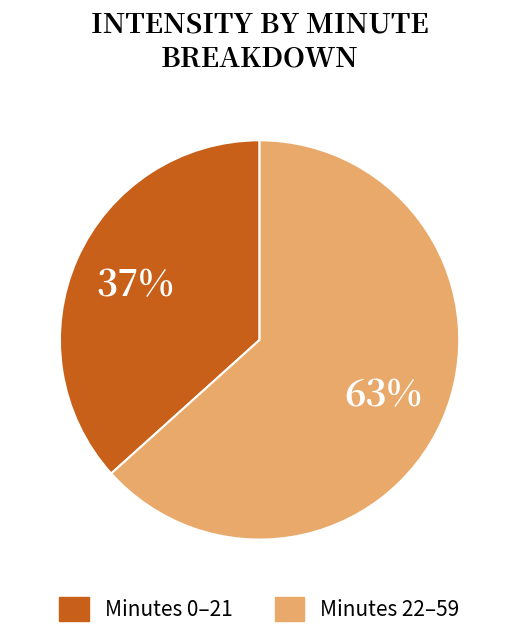

Is there any slice that represents more than half of the pie?

Yes